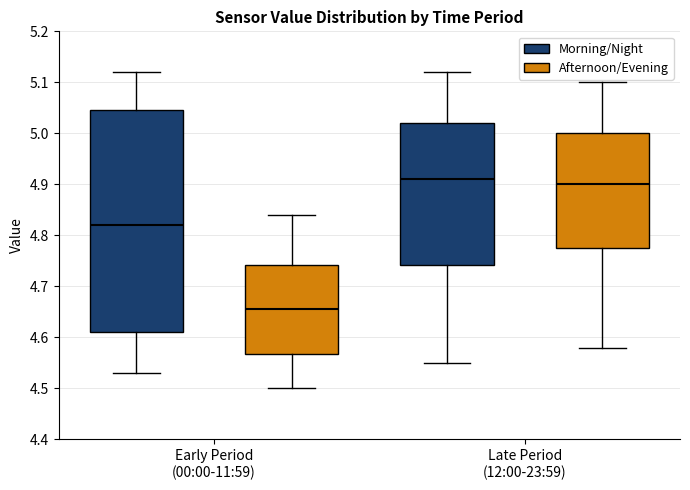

Where is the lower edge of the box for Late Period (12:00-23:59) (Afternoon/Evening) on the y-axis? The values are not printed on the chart, so give them approximately, as read against the axis.

4.78